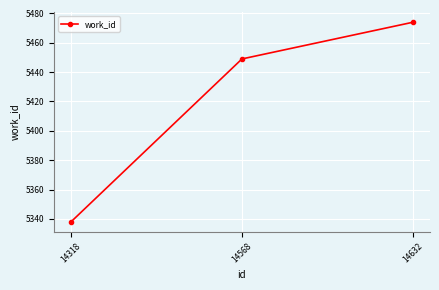

List the labels in order of value, largest first.

14632, 14568, 14318